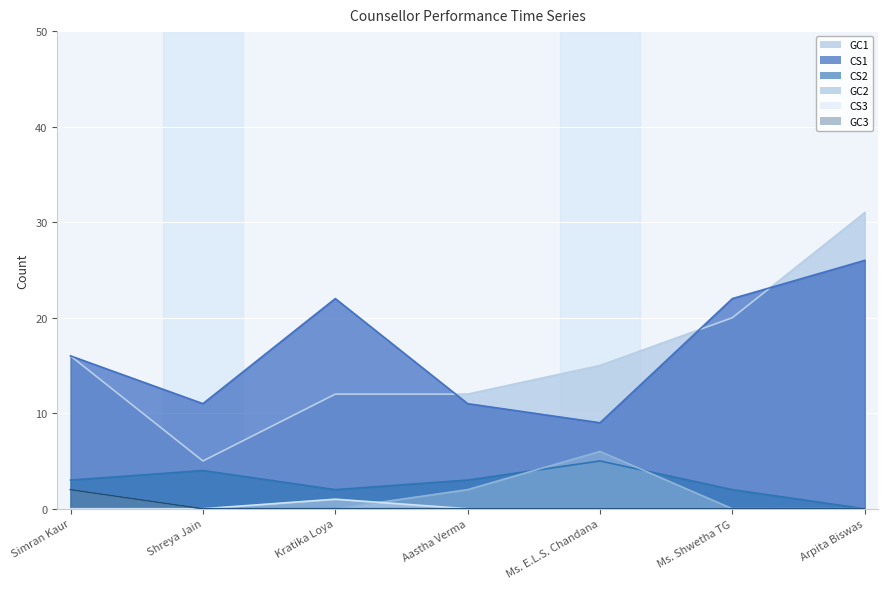

How many values in the GC3 series exceed 0?

1